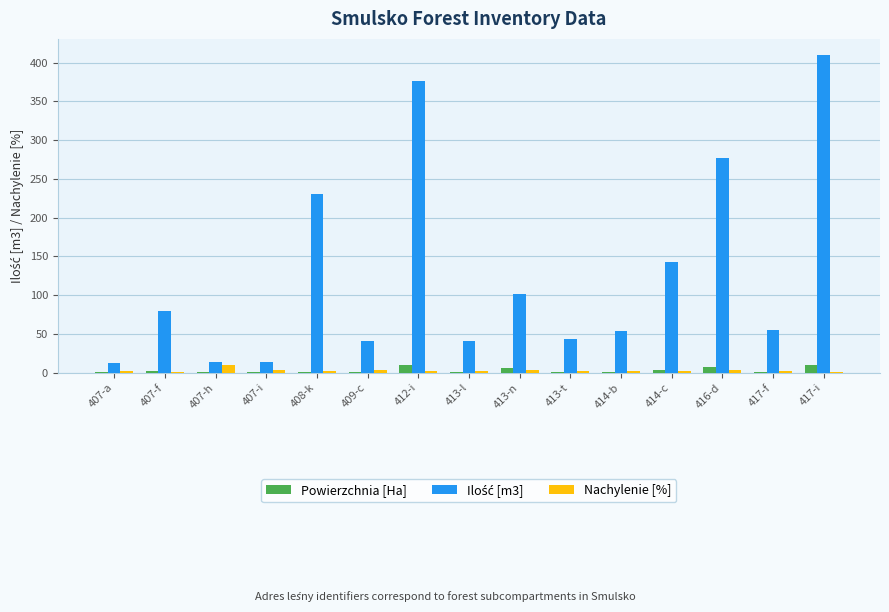

What is the greatest value displayed?

410.0